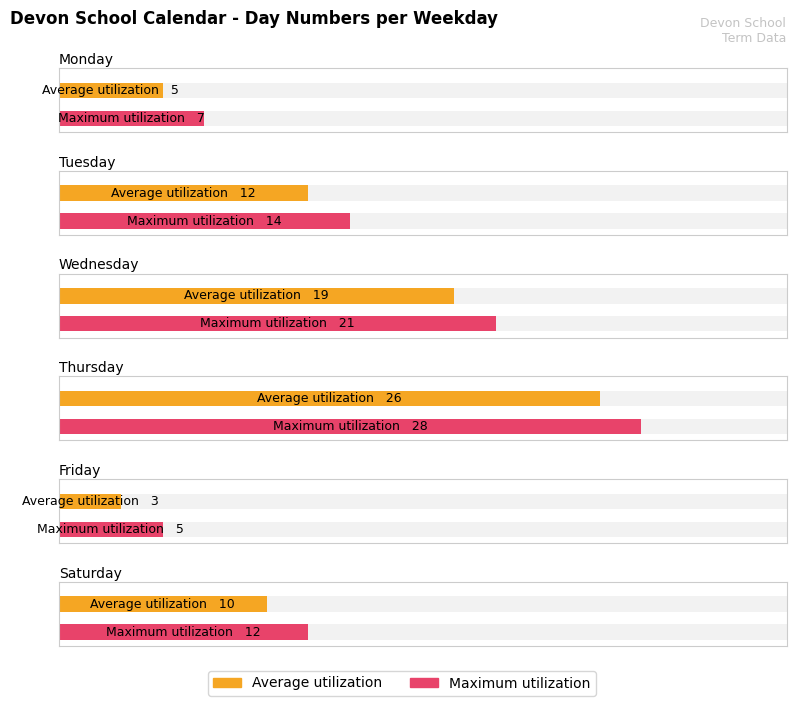

What is the total value across all series at Tuesday?

26